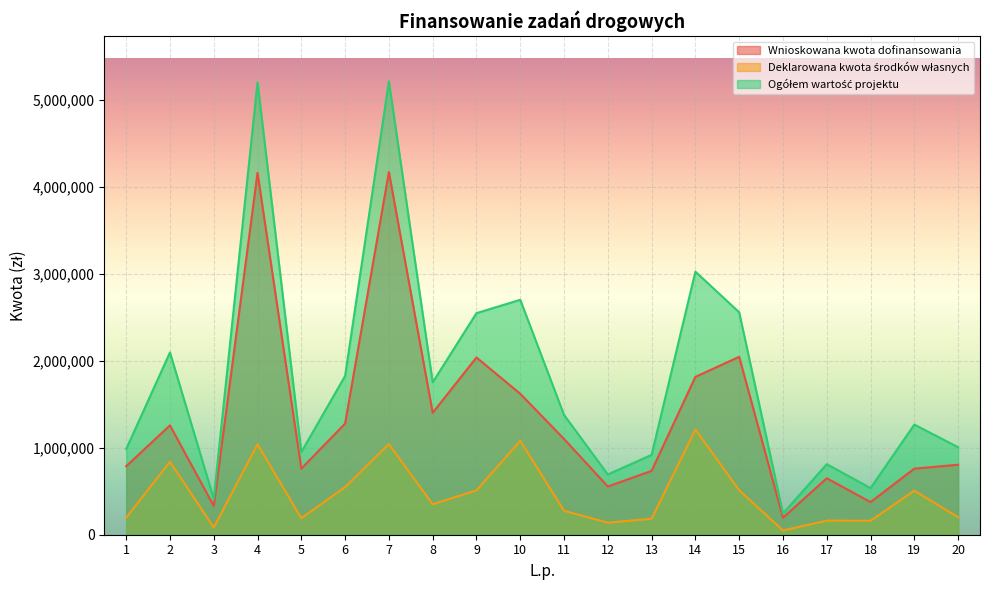

How many distinct data groups are displayed?

3